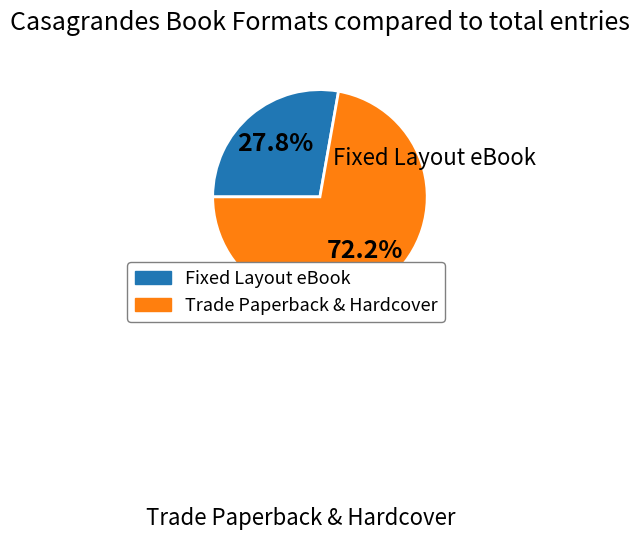

Is there a majority slice in this chart?

Yes